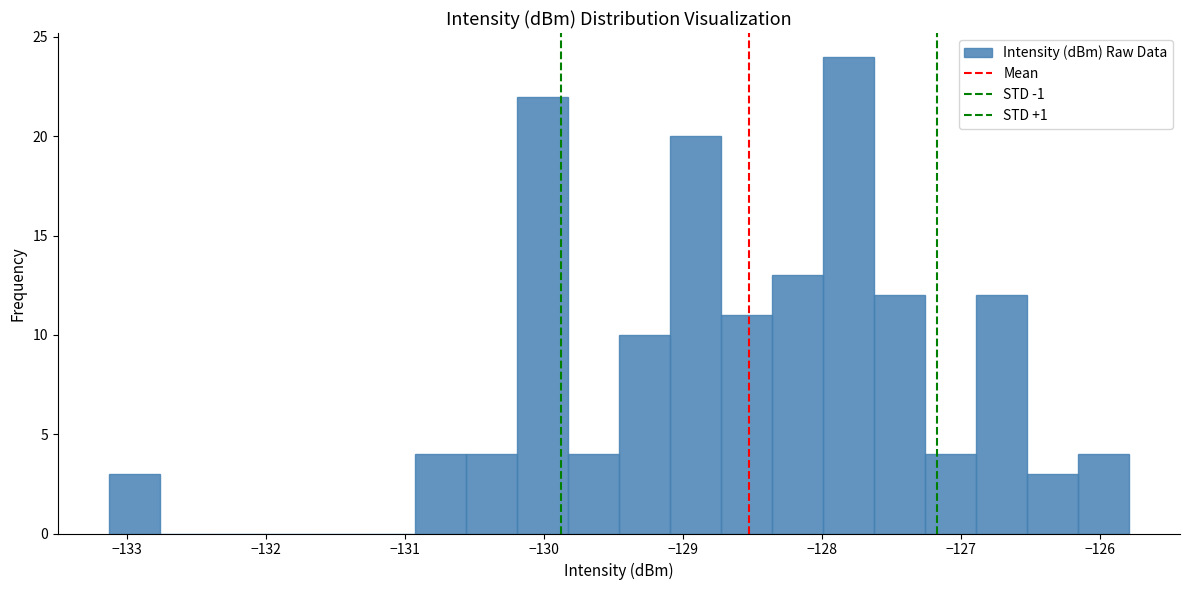

Read against the x-axis, roughly where is the centre of the tallest bar?

-127.8